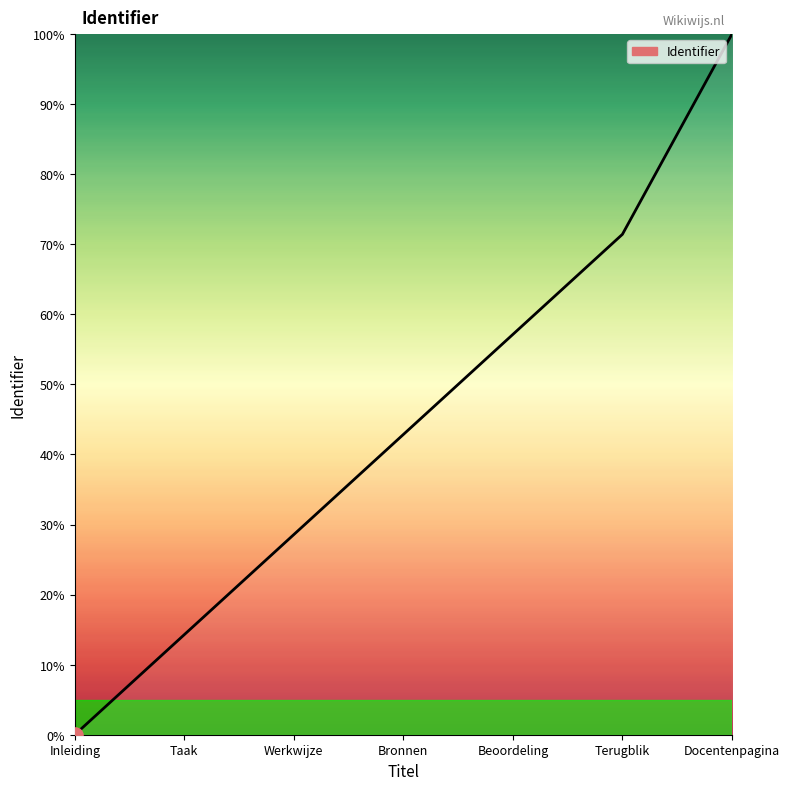

What is the change in value from Taak to Terugblik?

+57.1